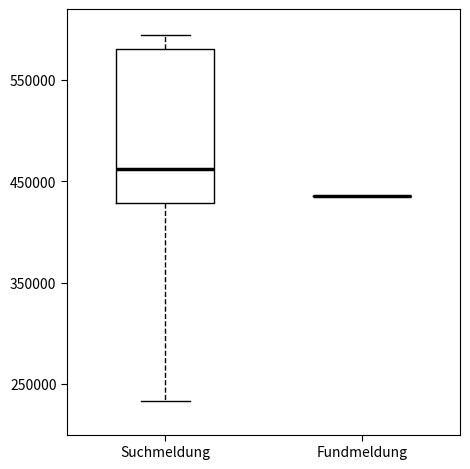

Reading left to right, transcribe this box plot: for each box, give where its median line is, the range the box spans, and where its two whiskers end, as read against the y-axis. The values are not printed on the chart, so give them approximately, as read against the axis.

Suchmeldung: median 460000, box 430000 to 580000, whiskers 230000 to 590000
Fundmeldung: box collapsed to a line at 440000, whiskers 440000 to 440000